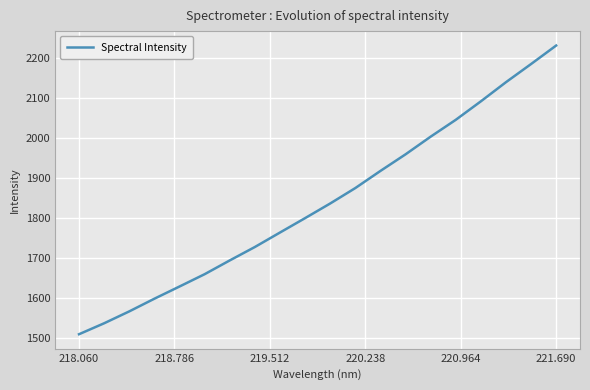

What is the difference between the second highest and minimum values?

673.8